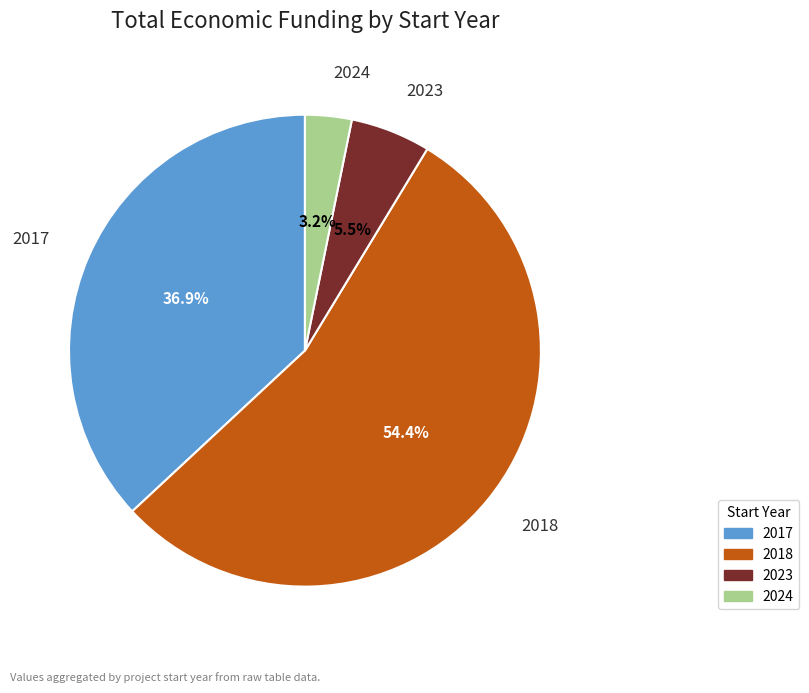

Is there any slice that represents more than half of the pie?

Yes